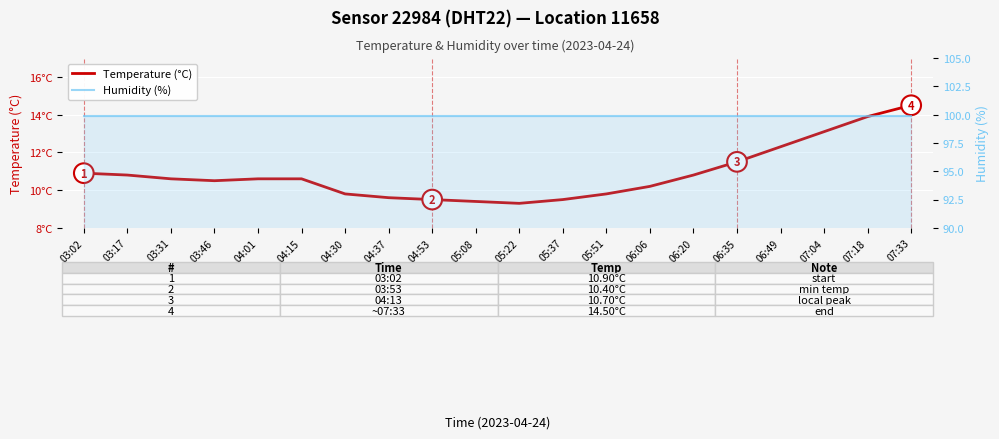

Which series has the largest total across all categories?

Humidity (%)